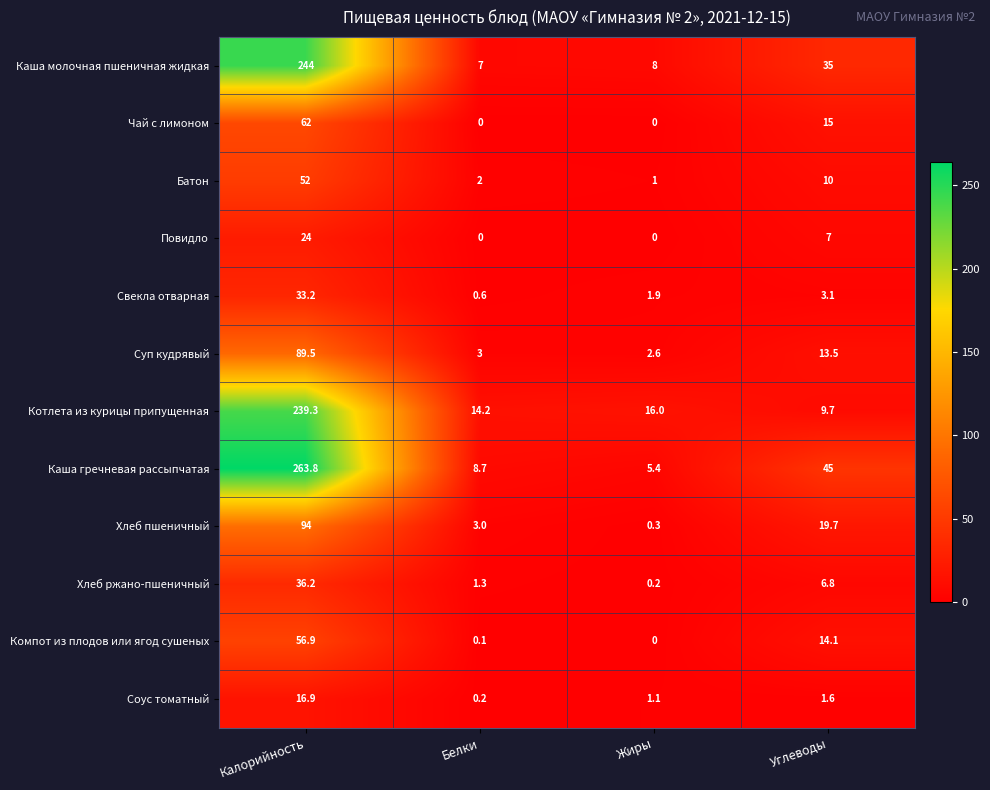

How many data points in Хлеб пшеничный are less than 19?

2